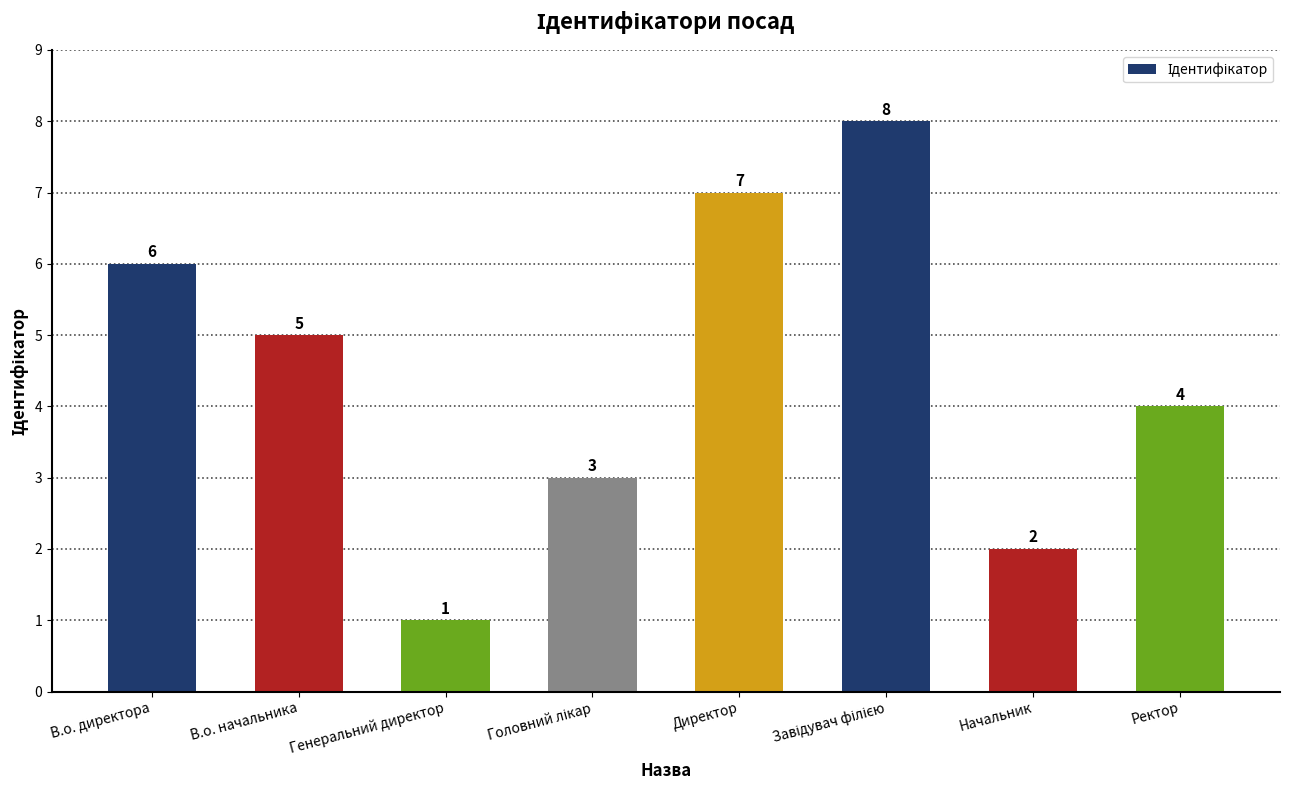

Where is the data nearest to the value 4?

Ректор